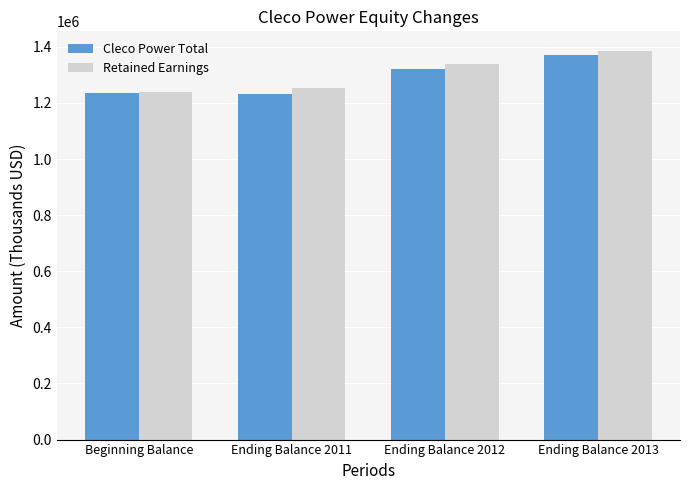

What is the difference between the highest and lowest values at Ending Balance 2013?

15177